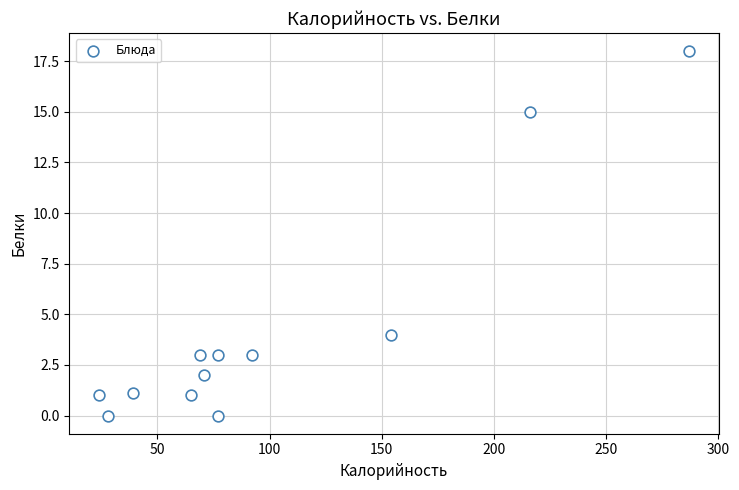

What Y value in the scatter plot is closest to 9?

4.0